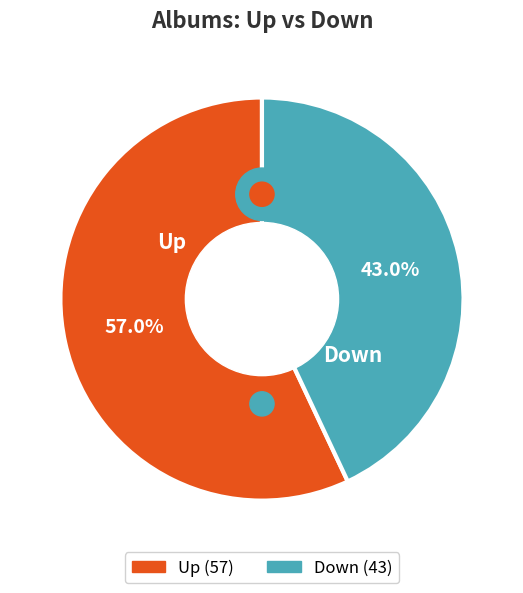

What portion of the pie excludes up?

43.0%